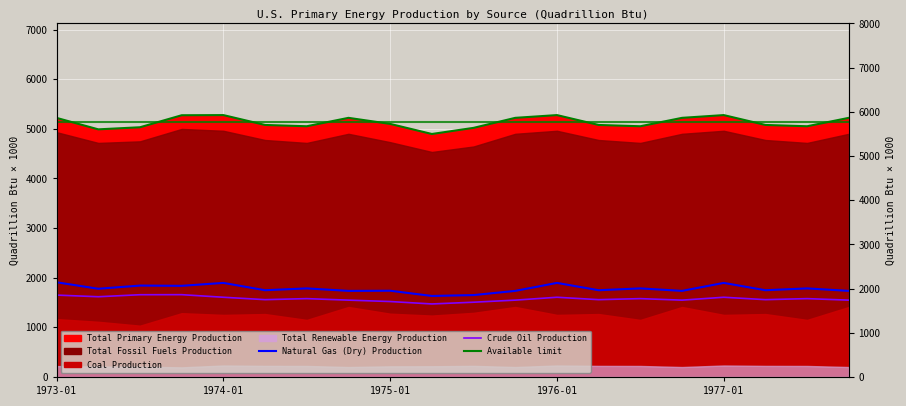

True or false: Total Primary Energy Production (line) has more than 1 points higher than both neighbors.

True